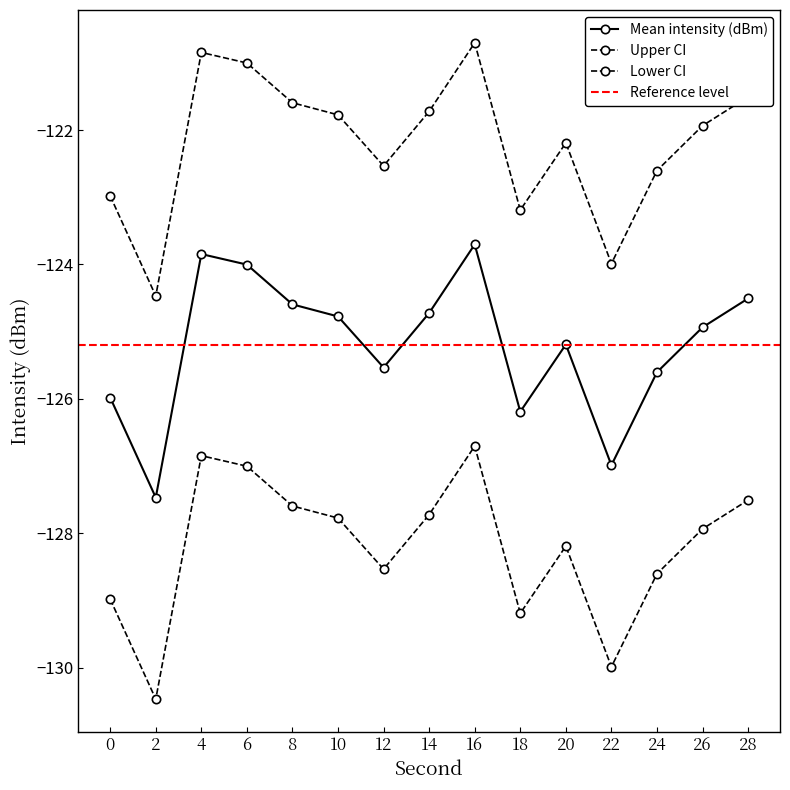

At which category is the sum across all series the highest?

16